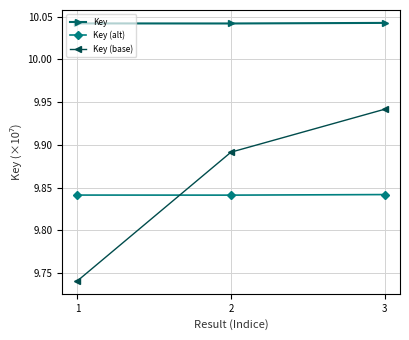

List the series in order of their peak value, highest first.

Key, Key (base), Key (alt)